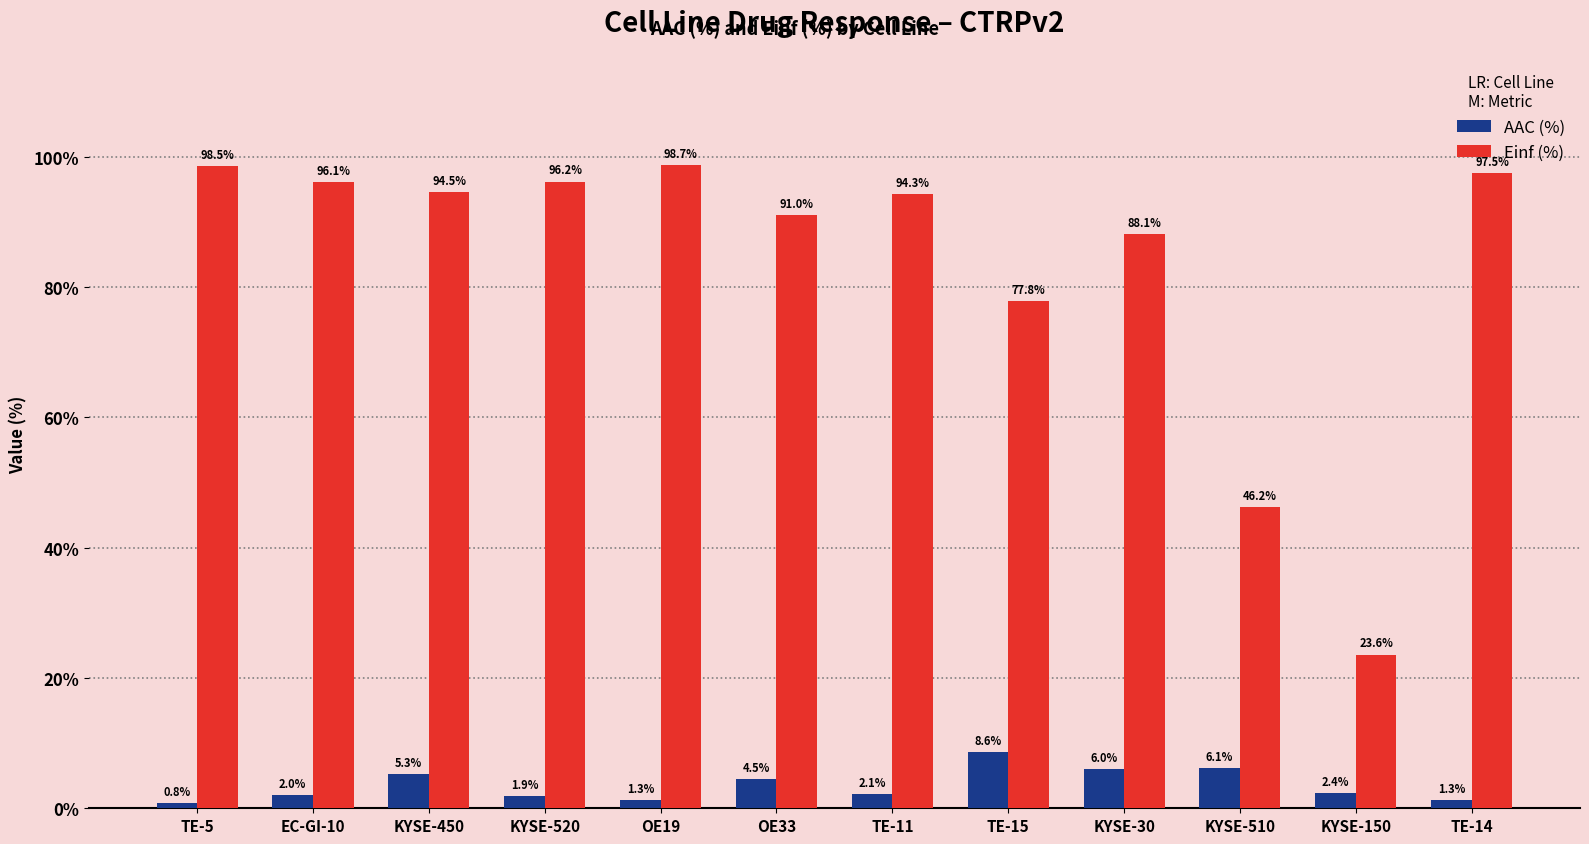

What position from the left is OE19?

5